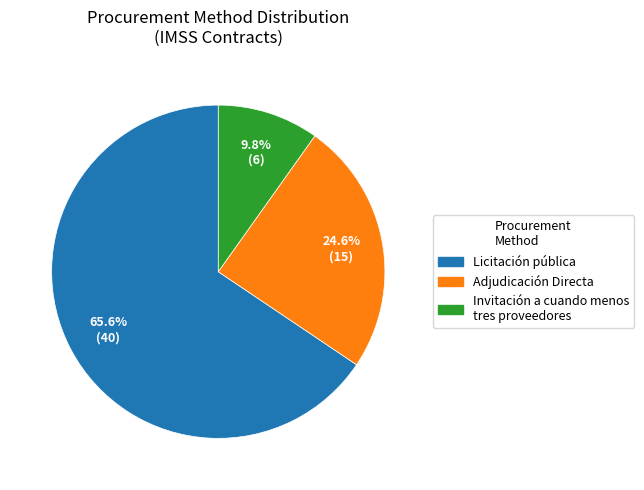

Is Licitación pública the majority of the pie?

Yes